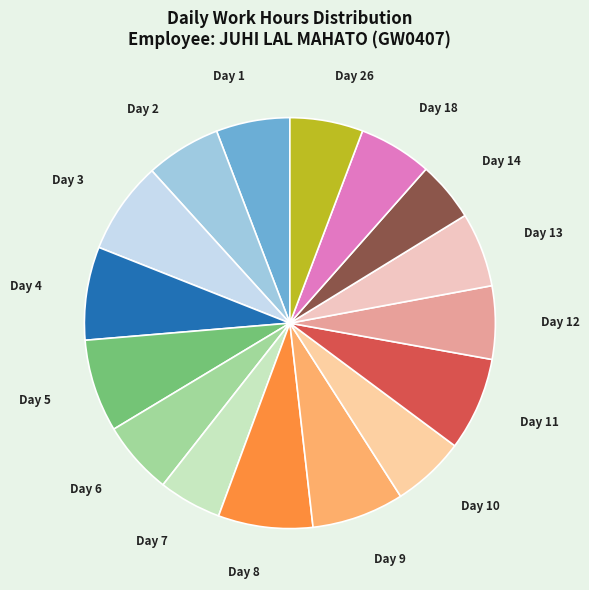

What is the ratio of the value at Day 26 to the value at Day 6?

1.0